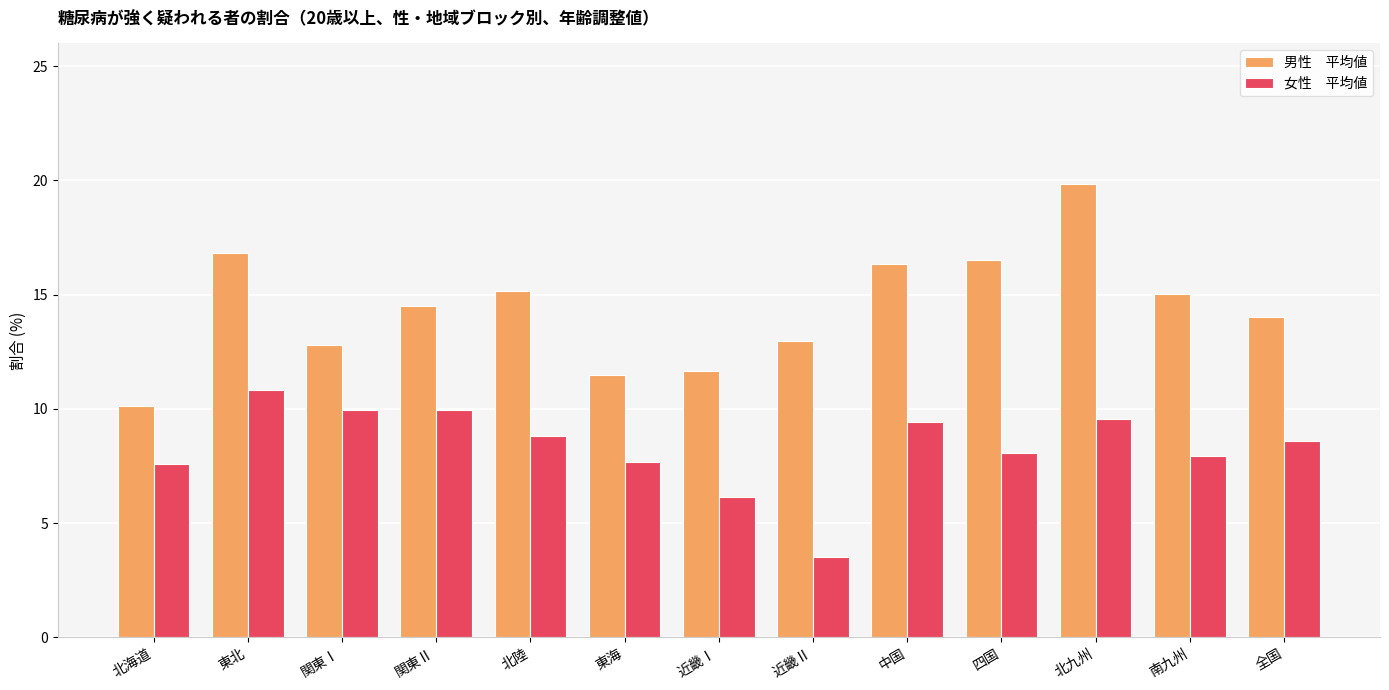

What is the minimum value shown in the chart?

3.5